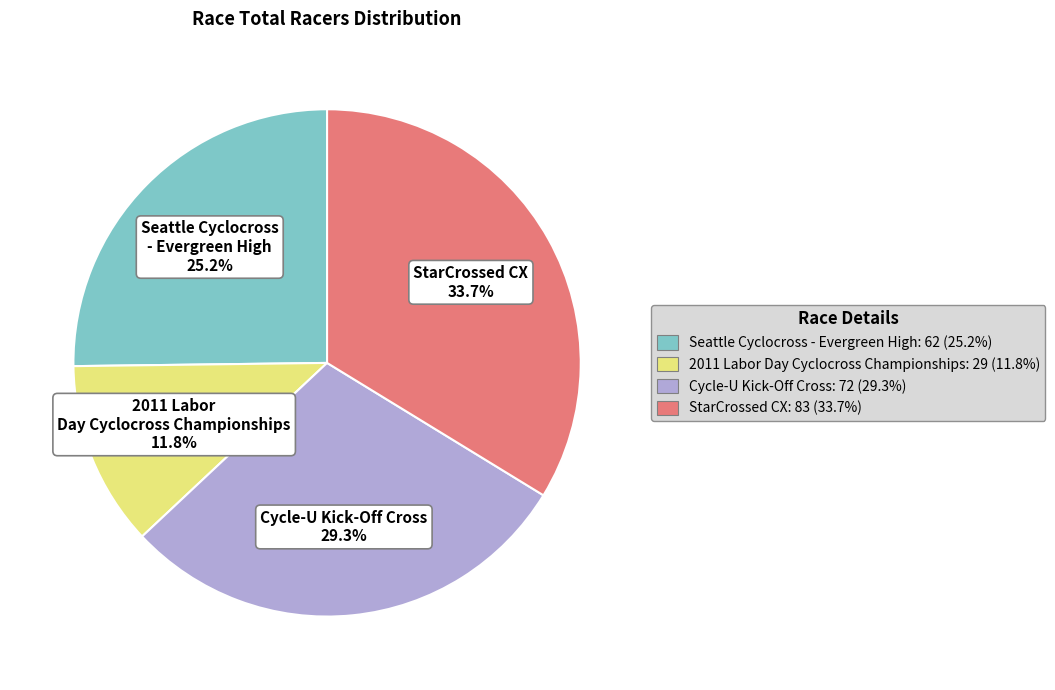

To the nearest percent, what is the average slice percentage?

25%